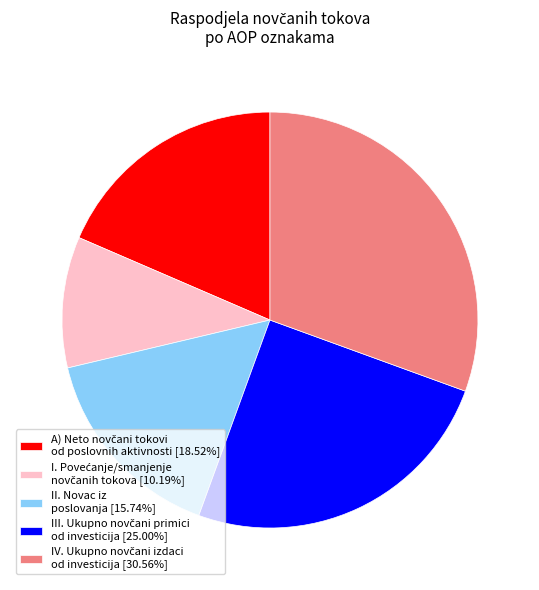

Is there any slice that represents more than half of the pie?

No